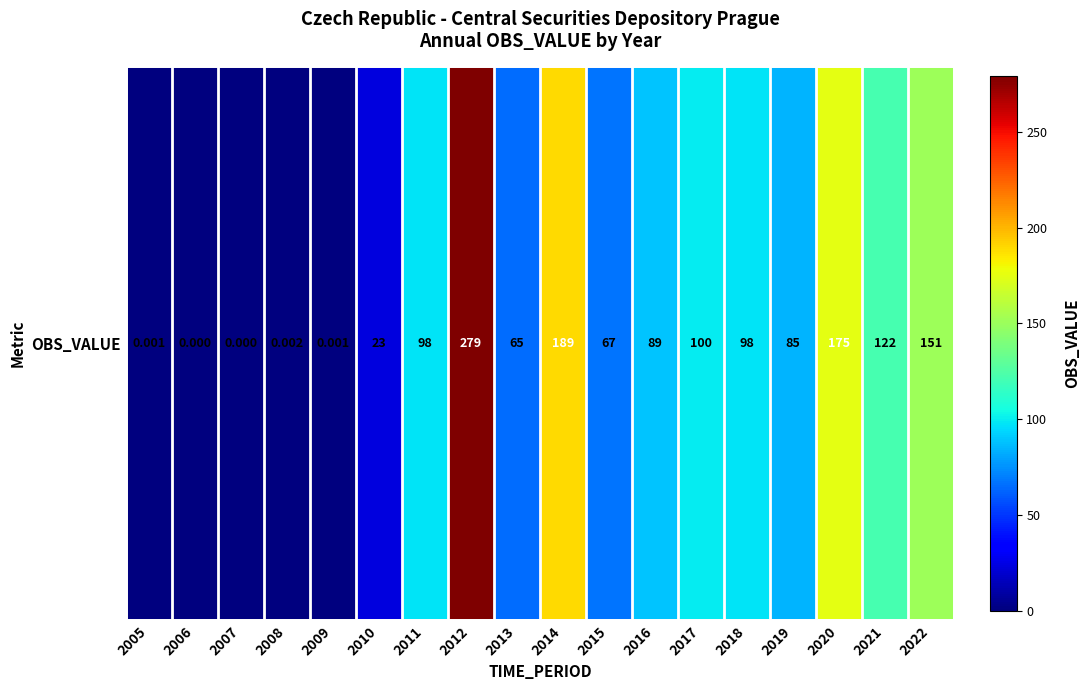

What is the difference between the maximum and minimum values?

279.0